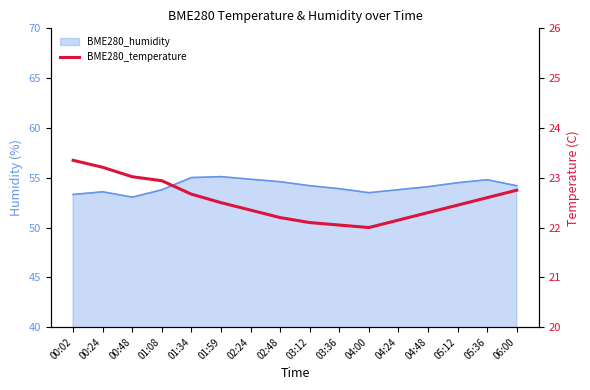

What is the difference between the values at 01:34 and 01:59?

0.2